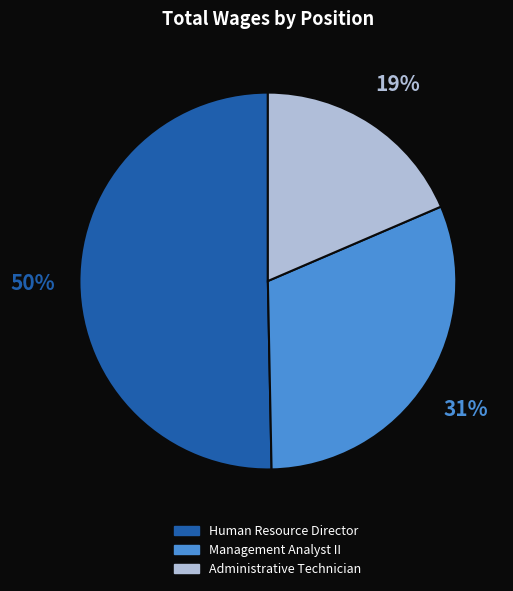

Which category has the smallest portion of the pie?

Administrative Technician